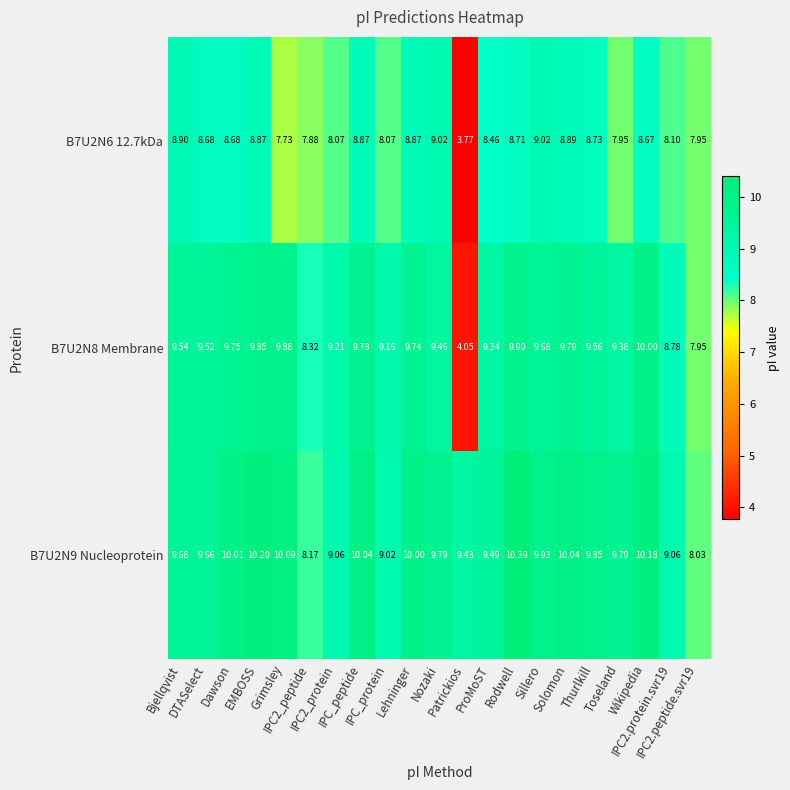

Reading left to right, extract all data points from this chart.

B7U2N6 12.7kDa: Bjellqvist=8.9	DTASelect=8.7	Dawson=8.7	EMBOSS=8.9	Grimsley=7.7	IPC2_peptide=7.9	IPC2_protein=8.1	IPC_peptide=8.9	IPC_protein=8.1	Lehninger=8.9	Nozaki=9.0	Patrickios=3.8	ProMoST=8.5	Rodwell=8.7	Sillero=9.0	Solomon=8.9	Thurlkill=8.7	Toseland=8.0	Wikipedia=8.7	IPC2.protein.svr19=8.1	IPC2.peptide.svr19=8.0
B7U2N8 Membrane: Bjellqvist=9.5	DTASelect=9.5	Dawson=9.8	EMBOSS=9.8	Grimsley=9.9	IPC2_peptide=8.3	IPC2_protein=9.2	IPC_peptide=9.8	IPC_protein=9.2	Lehninger=9.7	Nozaki=9.5	Patrickios=4.0	ProMoST=9.3	Rodwell=9.9	Sillero=9.7	Solomon=9.8	Thurlkill=9.6	Toseland=9.4	Wikipedia=10.0	IPC2.protein.svr19=8.8	IPC2.peptide.svr19=8.0
B7U2N9 Nucleoprotein: Bjellqvist=9.7	DTASelect=9.7	Dawson=10.0	EMBOSS=10.2	Grimsley=10.1	IPC2_peptide=8.2	IPC2_protein=9.1	IPC_peptide=10.0	IPC_protein=9.0	Lehninger=10.0	Nozaki=9.8	Patrickios=9.4	ProMoST=9.5	Rodwell=10.4	Sillero=9.9	Solomon=10.0	Thurlkill=9.8	Toseland=9.8	Wikipedia=10.2	IPC2.protein.svr19=9.1	IPC2.peptide.svr19=8.0